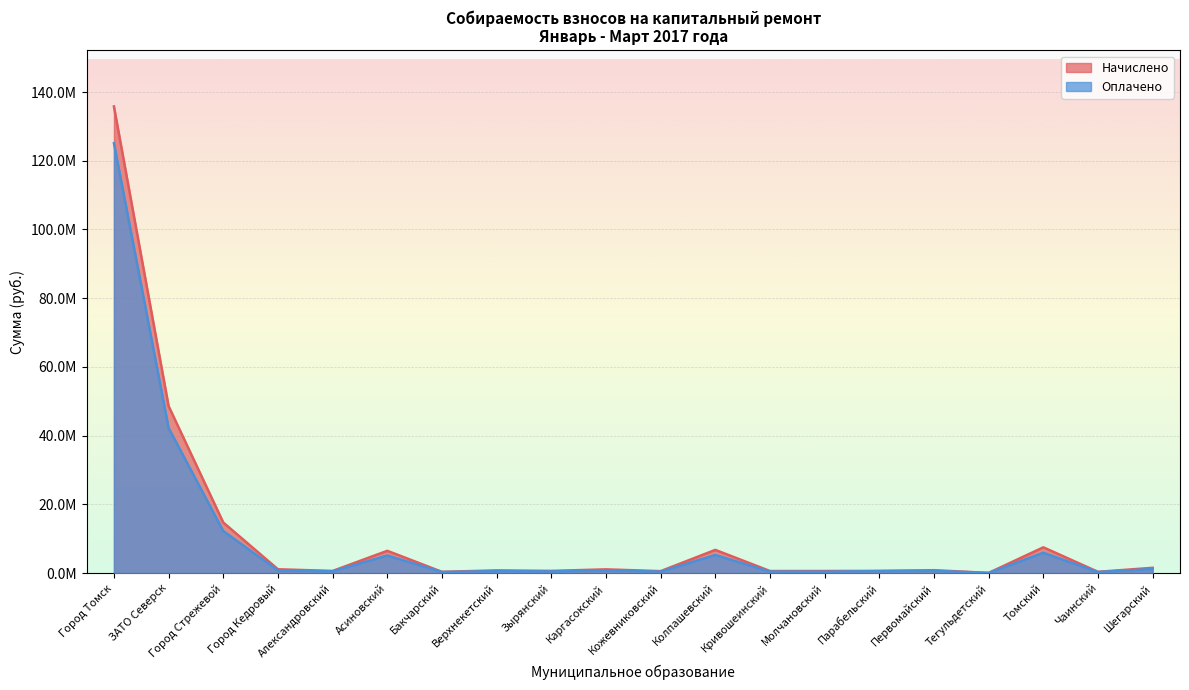

What is the label of the 9th point from the right?

Колпашевский